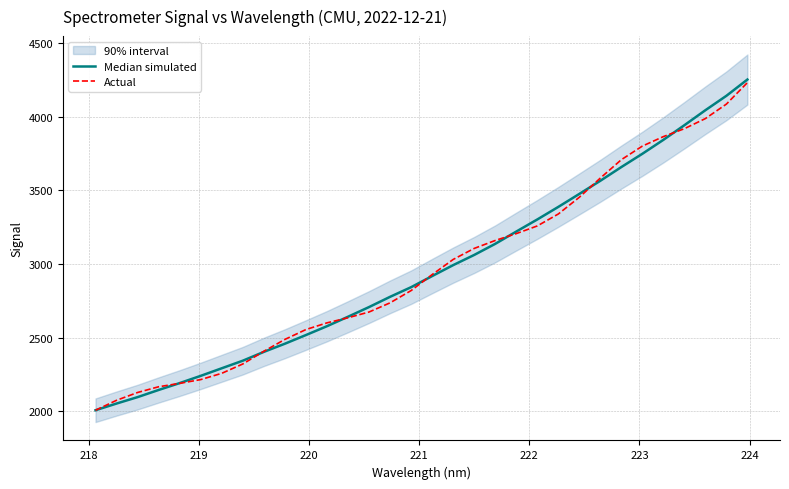

True or false: Actual has more than 1 points higher than both neighbors.

False